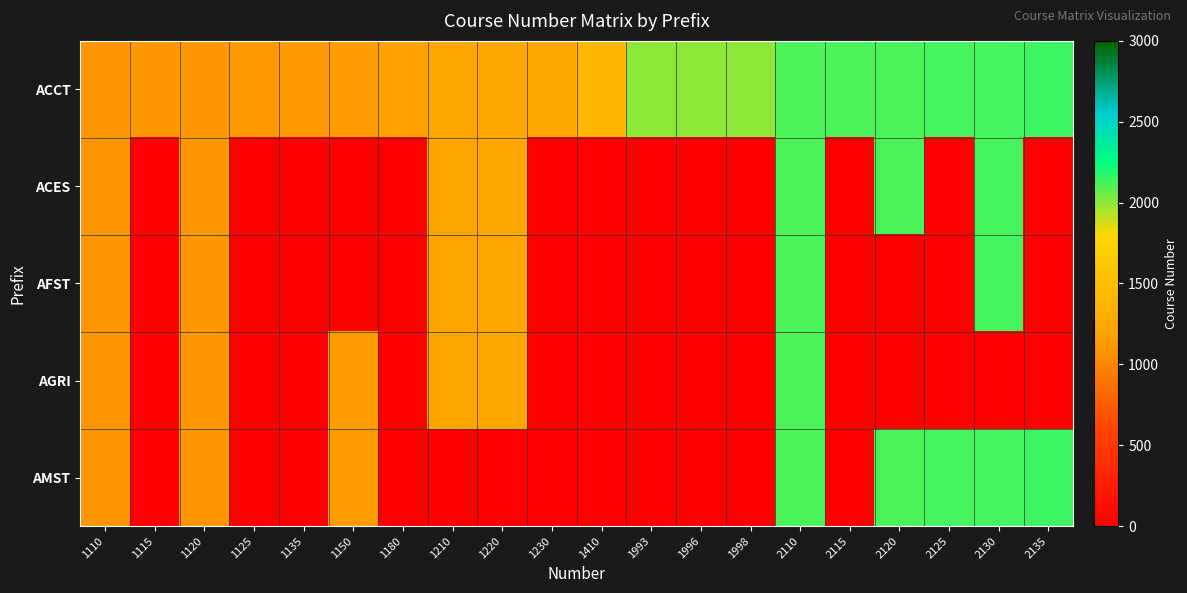

Rank the series by their maximum value, from lowest to highest.

AGRI, ACES, AFST, ACCT, AMST